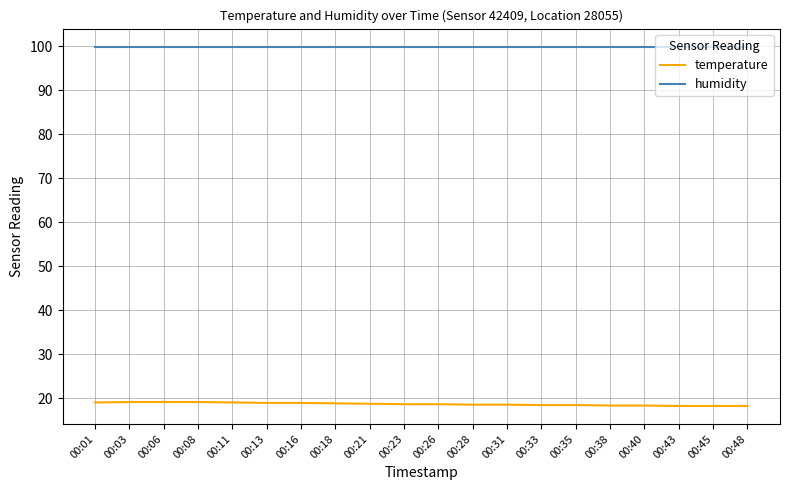

What is the difference between the highest and lowest values at 00:06?

80.8